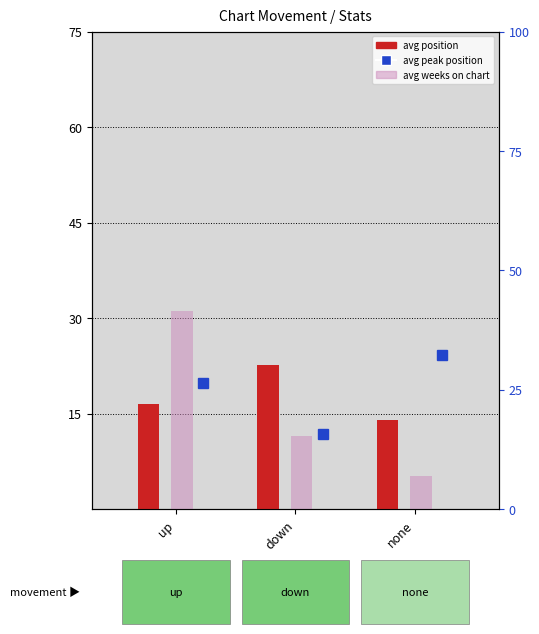

Between up and down, which series saw the biggest shift?

avg weeks on chart